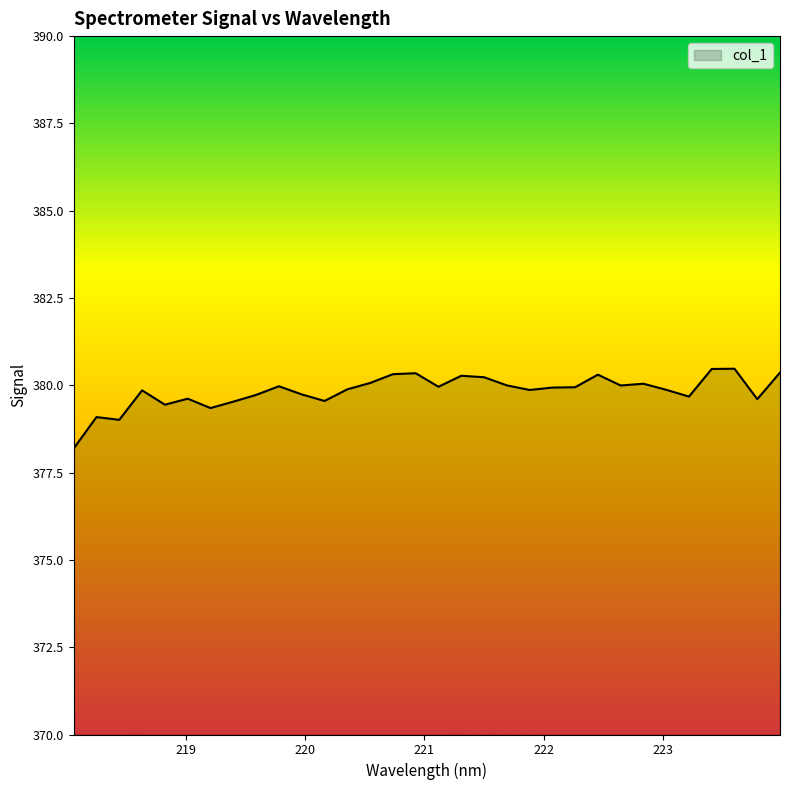

What is the minimum value shown in the chart?

378.2